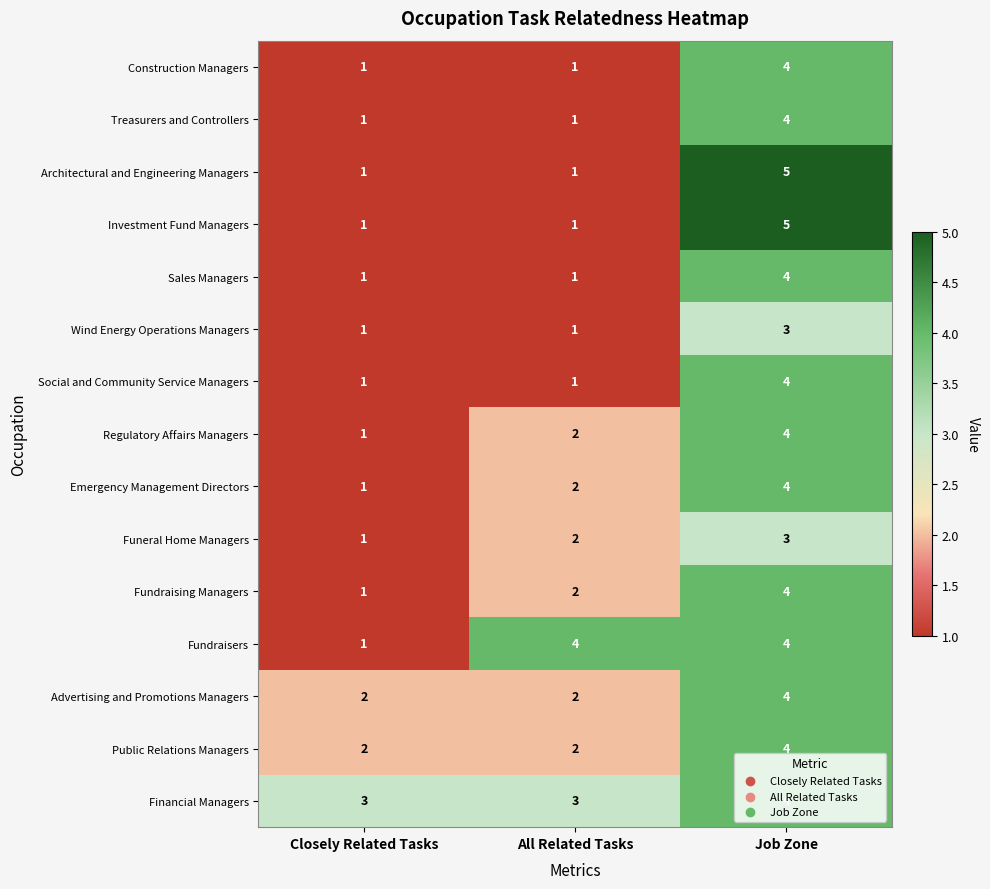

Which series has the largest total across all categories?

Financial Managers